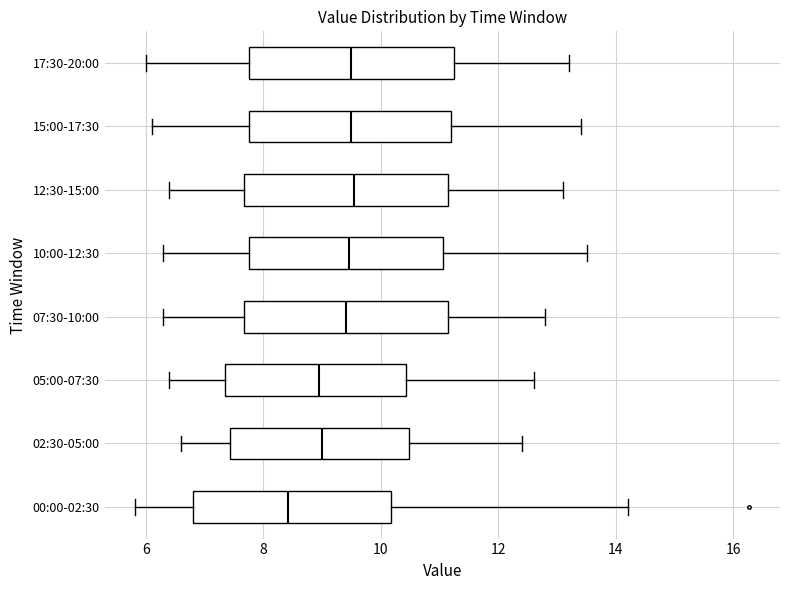

Reading bottom to top, read every box against the x-axis: the position of its median line, the range the box covers, and the ends of its whiskers. The values are not printed on the chart, so give them approximately, as read against the axis.

00:00-02:30: median 8.4, box 6.8 to 10.2, whiskers 5.8 to 14.2
02:30-05:00: median 9.0, box 7.4 to 10.4, whiskers 6.6 to 12.4
05:00-07:30: median 9.0, box 7.4 to 10.4, whiskers 6.4 to 12.6
07:30-10:00: median 9.4, box 7.6 to 11.2, whiskers 6.4 to 12.8
10:00-12:30: median 9.4, box 7.8 to 11.0, whiskers 6.4 to 13.6
12:30-15:00: median 9.6, box 7.6 to 11.2, whiskers 6.4 to 13.2
15:00-17:30: median 9.6, box 7.8 to 11.2, whiskers 6.2 to 13.4
17:30-20:00: median 9.6, box 7.8 to 11.2, whiskers 6.0 to 13.2